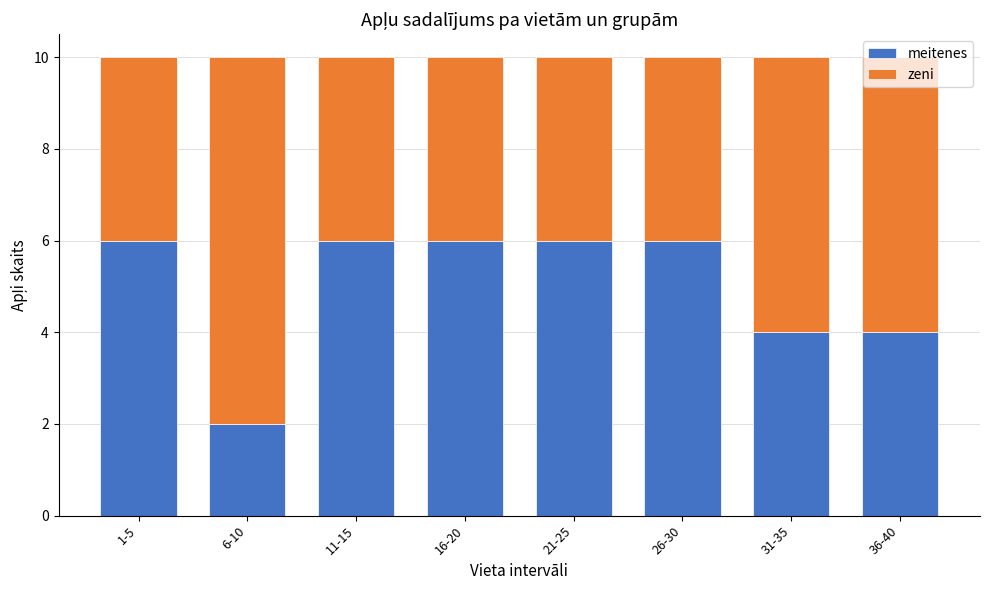

What is the average value of the meitenes series?

5